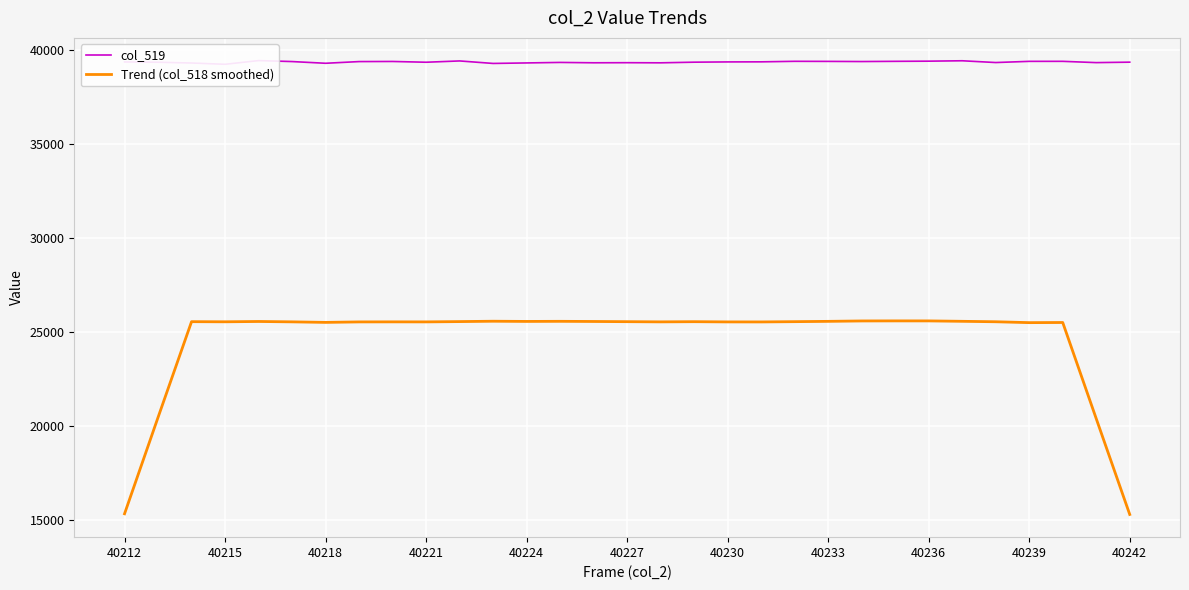

The value of Trend (col_518 smoothed) at 40224 is 39857.7. True or false?

False